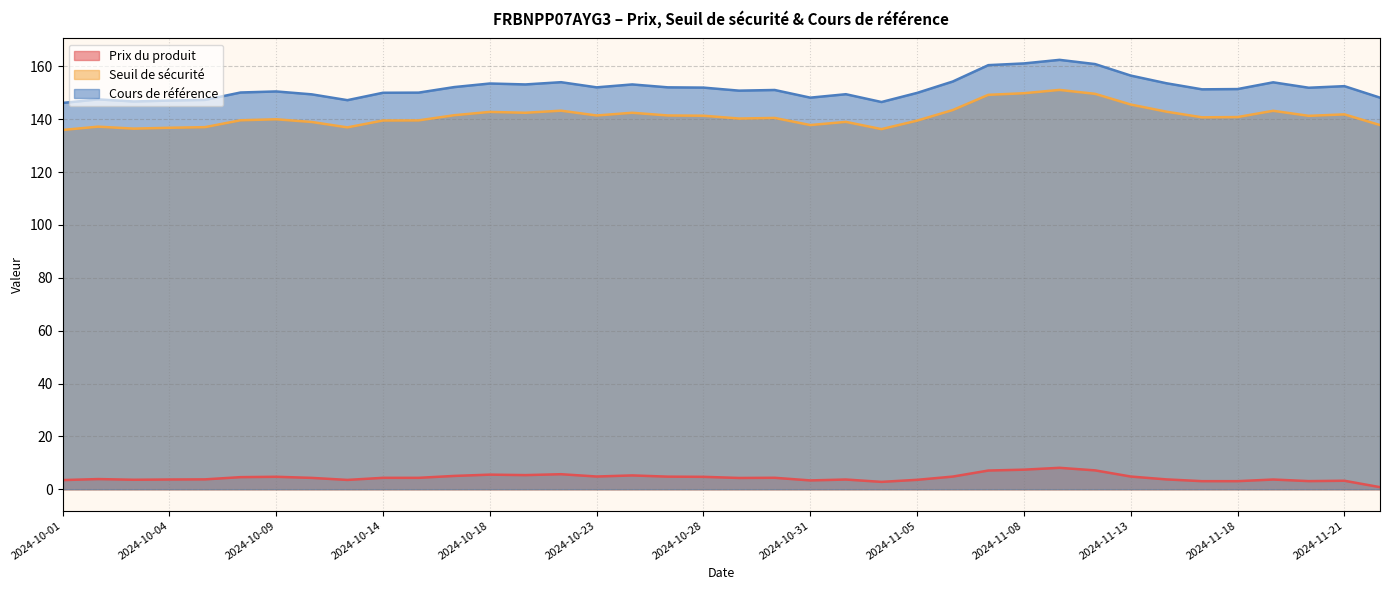

Rank the series by their maximum value, from lowest to highest.

Prix du produit, Seuil de sécurité, Cours de référence